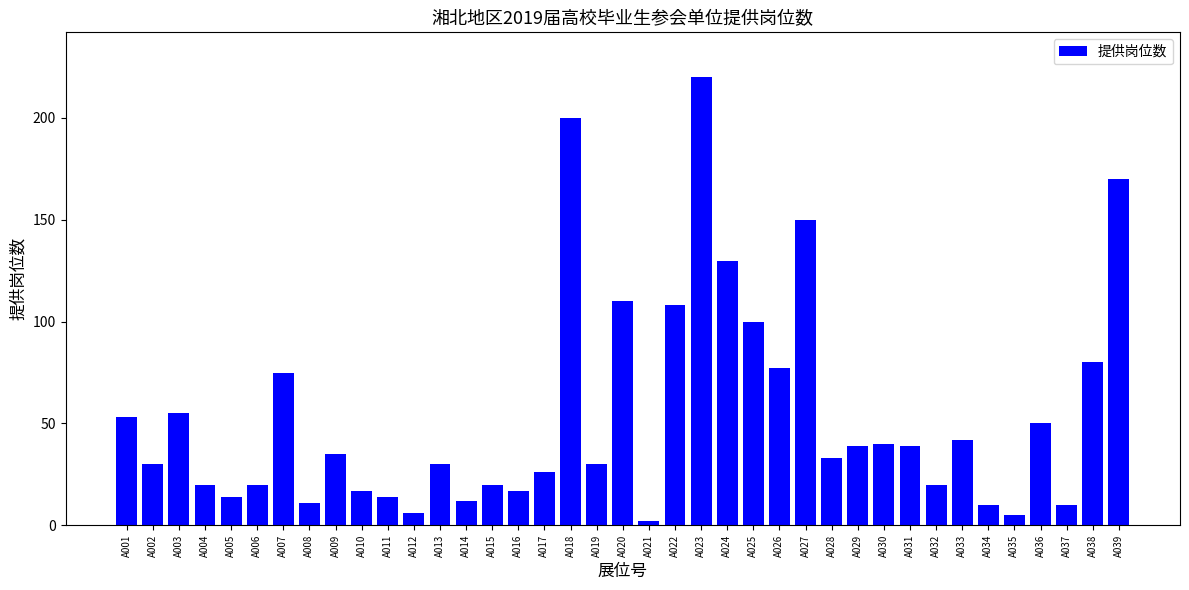

What is the difference between the maximum and minimum values?

218